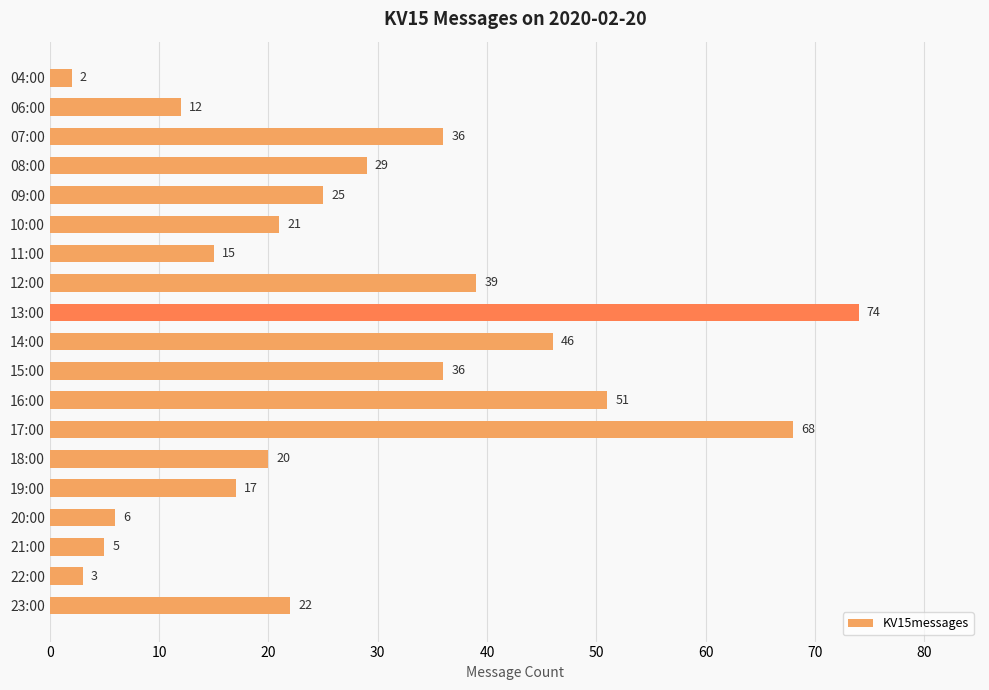

Read the value at 22:00, to the nearest 5.

5